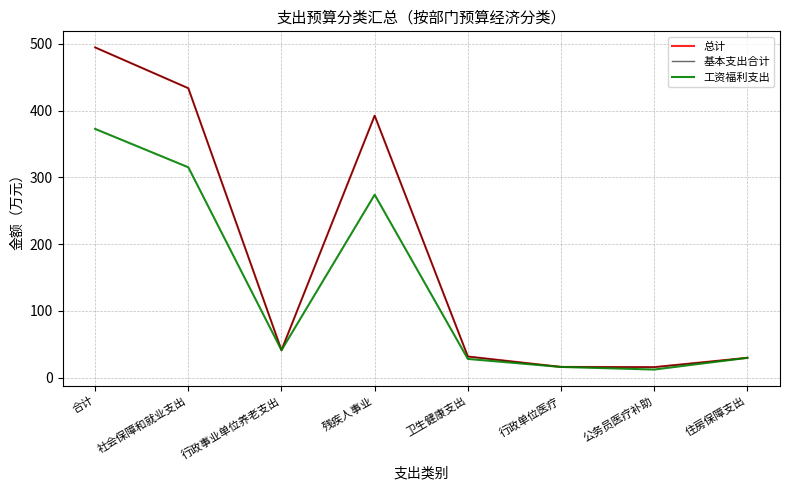

Which series has the widest spread of values?

总计